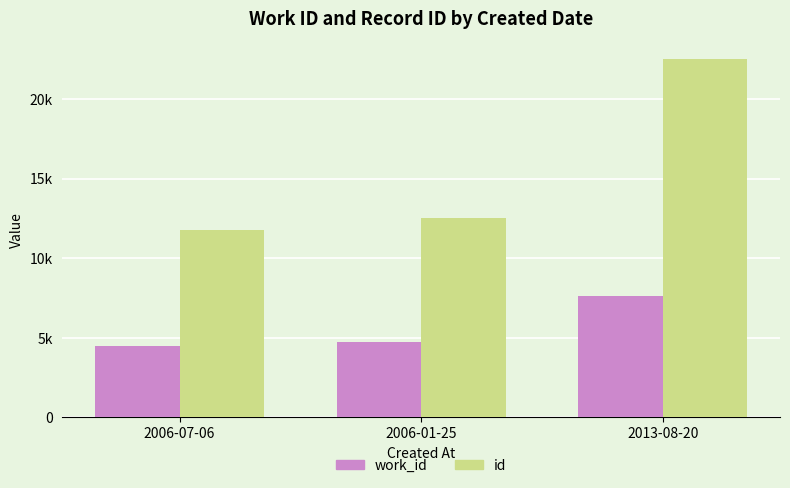

What position from the left is 2006-01-25?

2